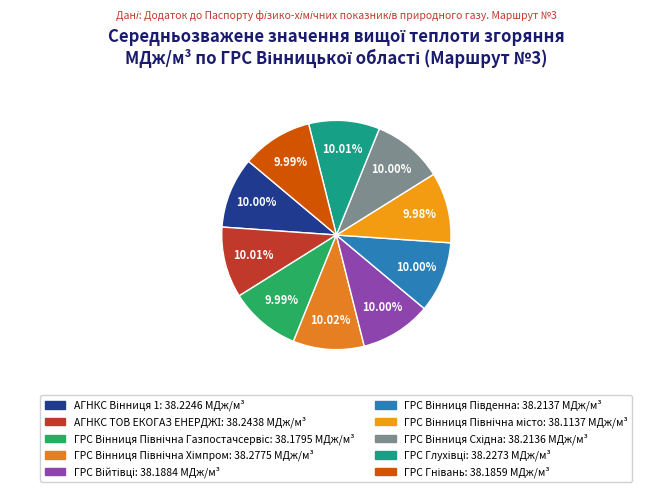

How many segments does this pie chart have?

10